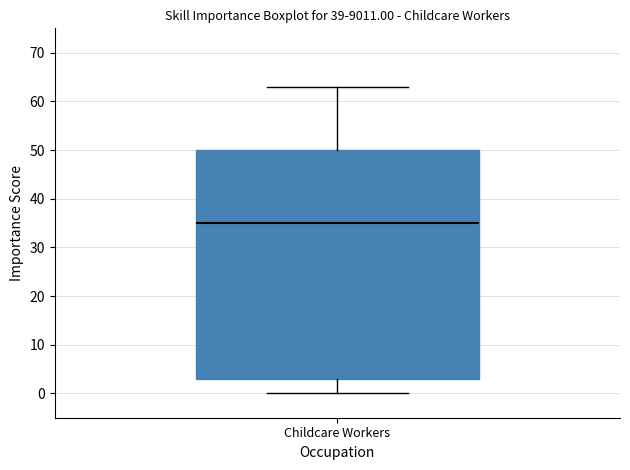

Where is the upper edge of the box for Childcare Workers on the y-axis? The values are not printed on the chart, so give them approximately, as read against the axis.

50